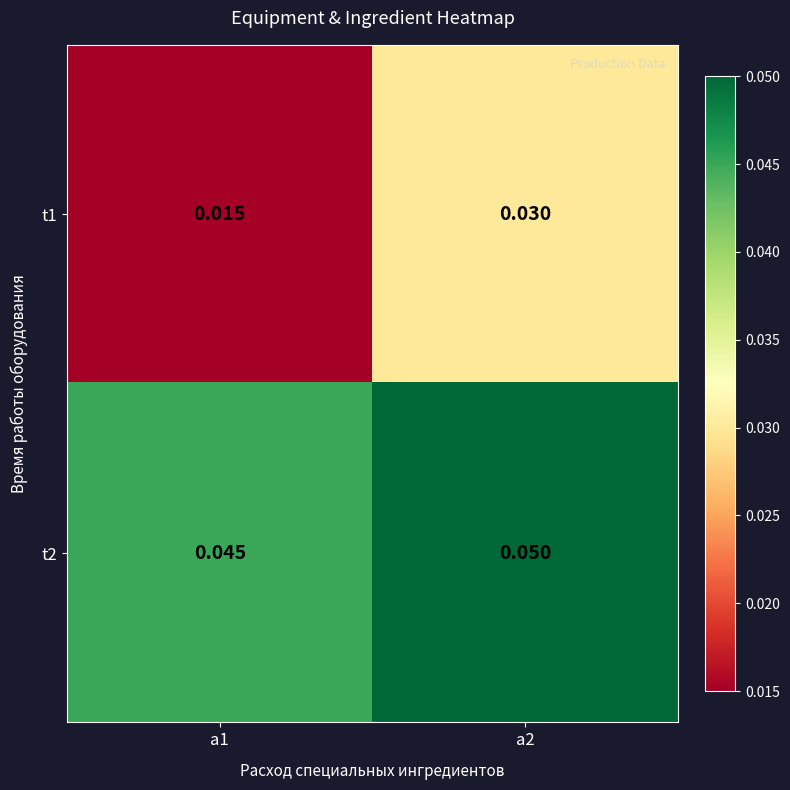

Count the number of categories in the chart.

2